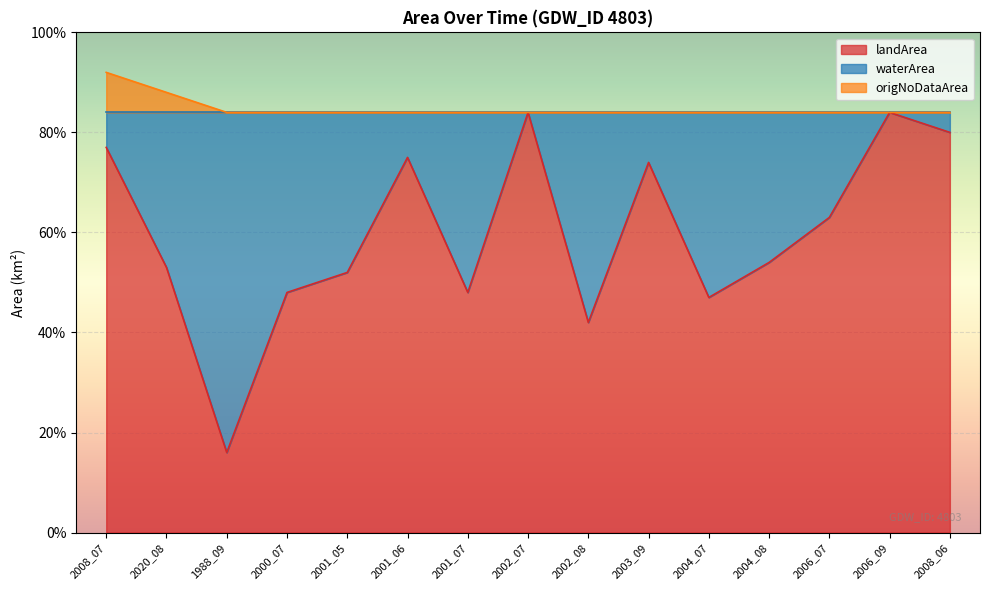

Is it true that landArea equals 0.5 at 2000_07?

True